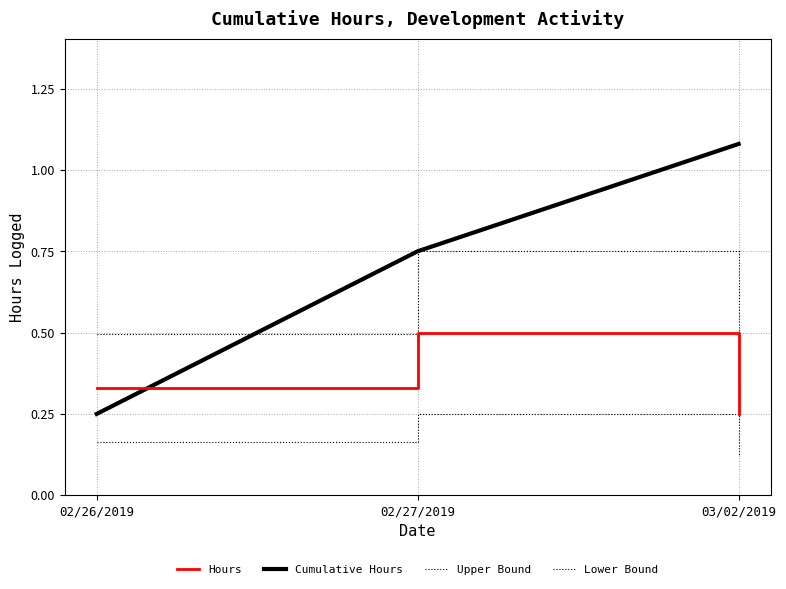

What is the sum of the Cumulative Hours values at 02/26/2019 and 02/27/2019?

1.0